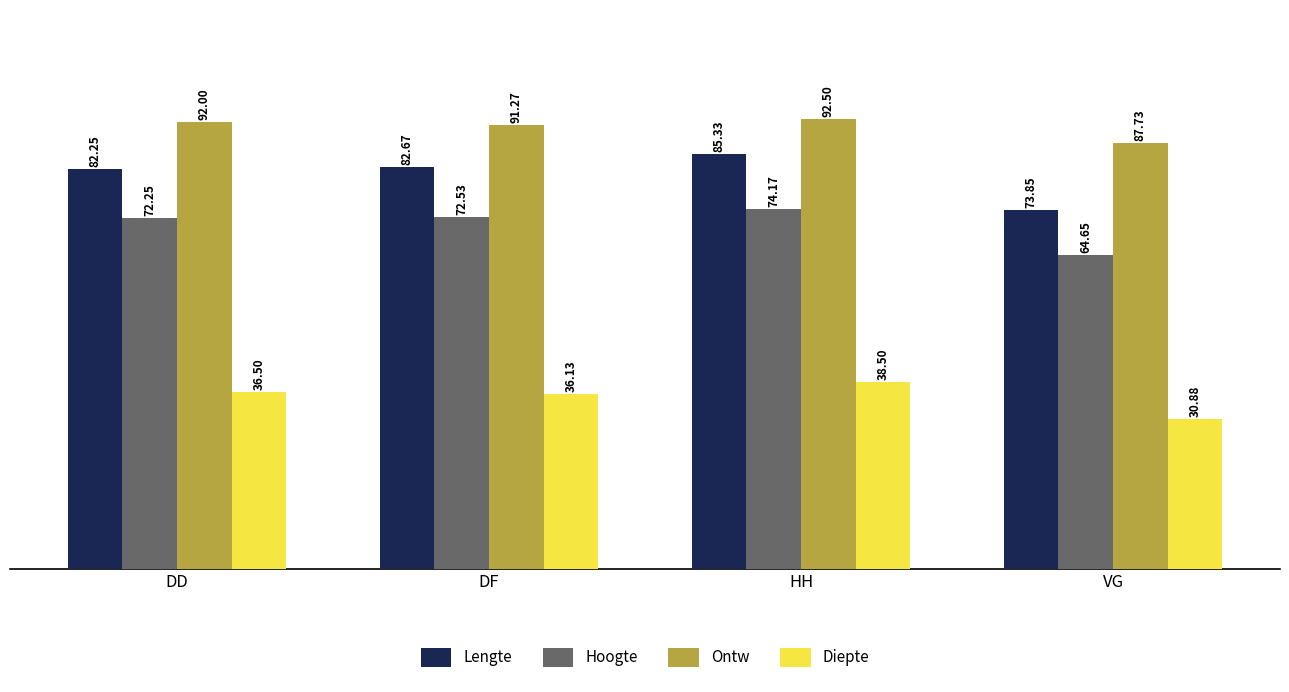

How many bars are there in each group?

4